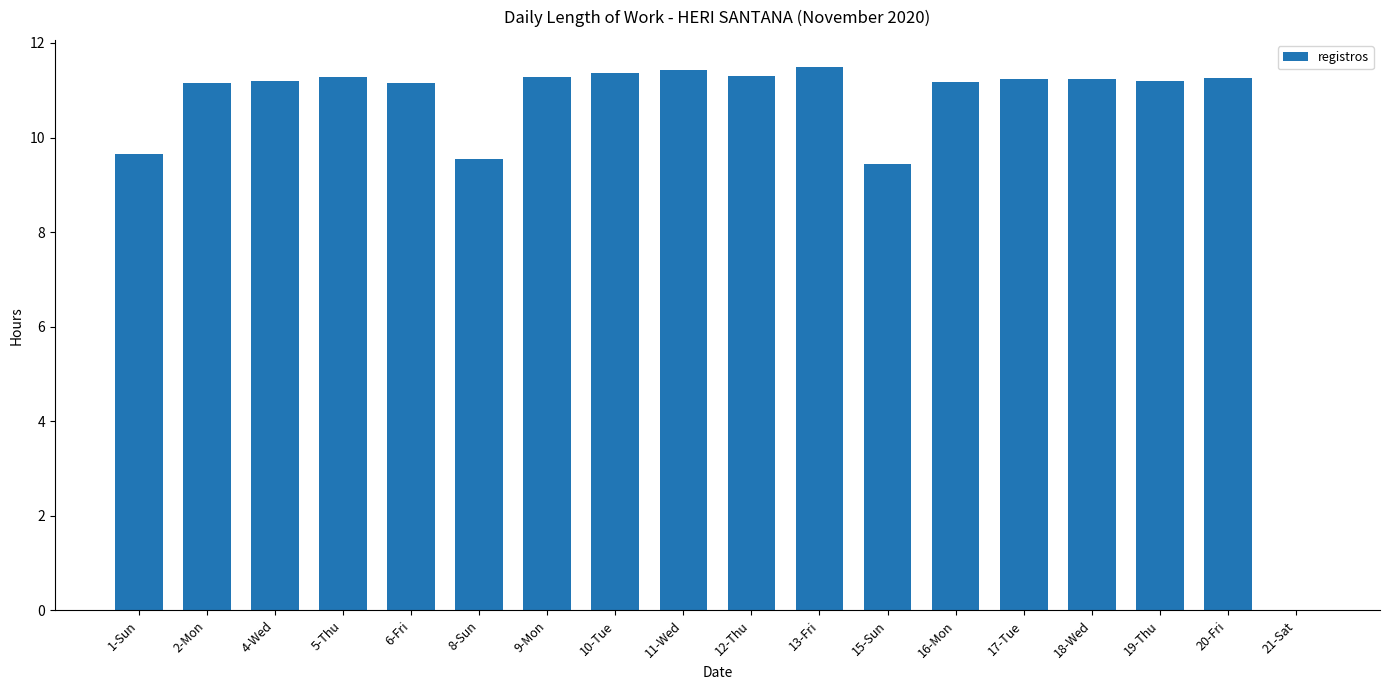

Where does the data first go above 11?

2-Mon